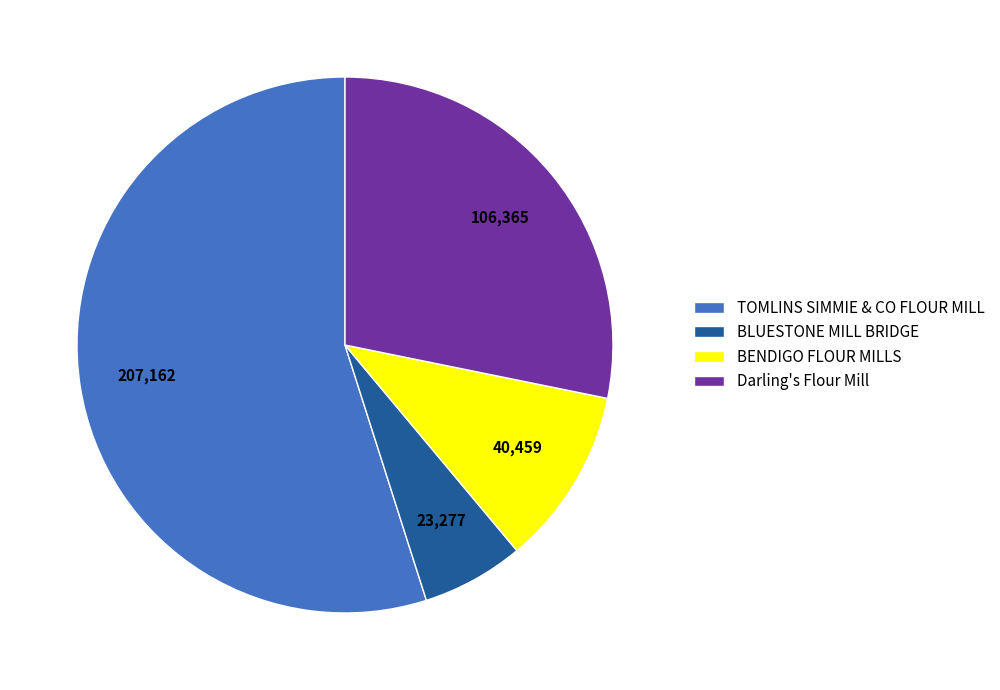

Approximately how many times larger is the value at BENDIGO FLOUR MILLS compared to Darling's Flour Mill?

0.4